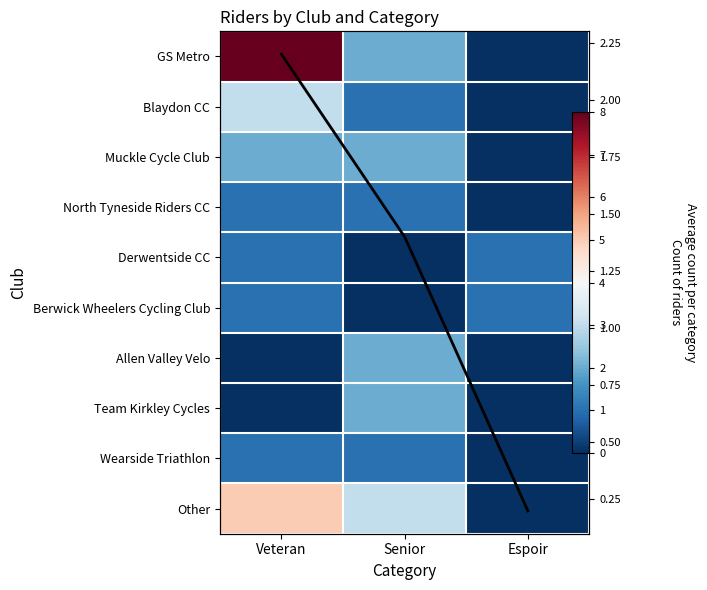

What is the greatest value displayed?

8.0